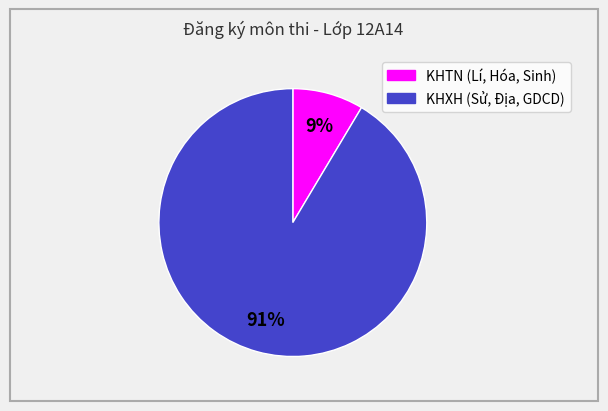

To the nearest percent, what is the average slice percentage?

50%